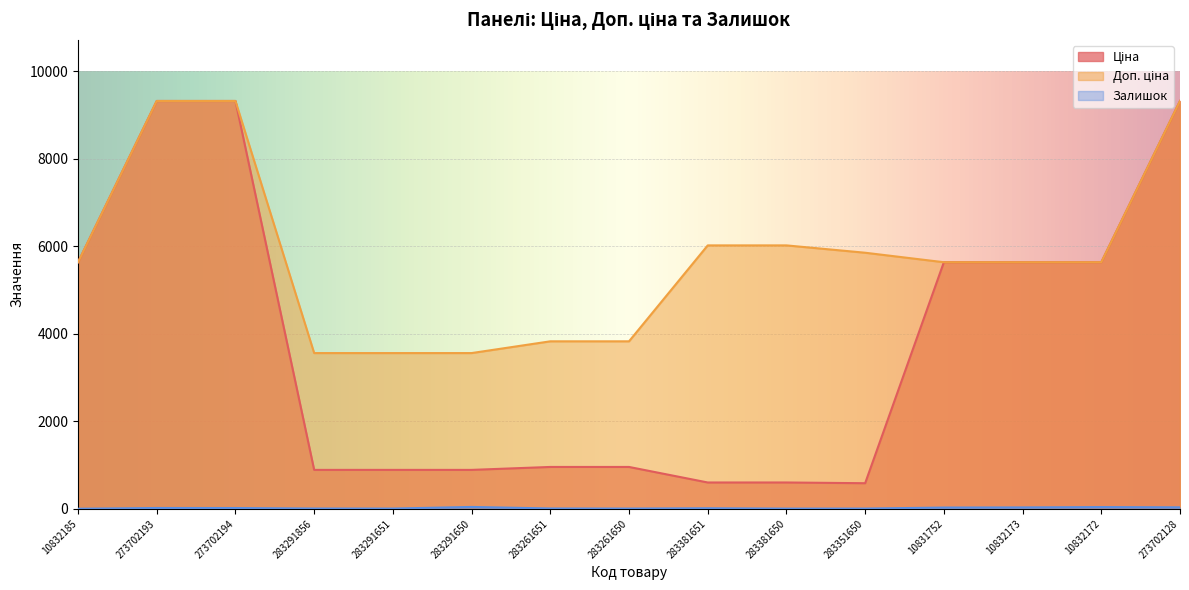

At which label is Ціна closest to 4953?

10832185